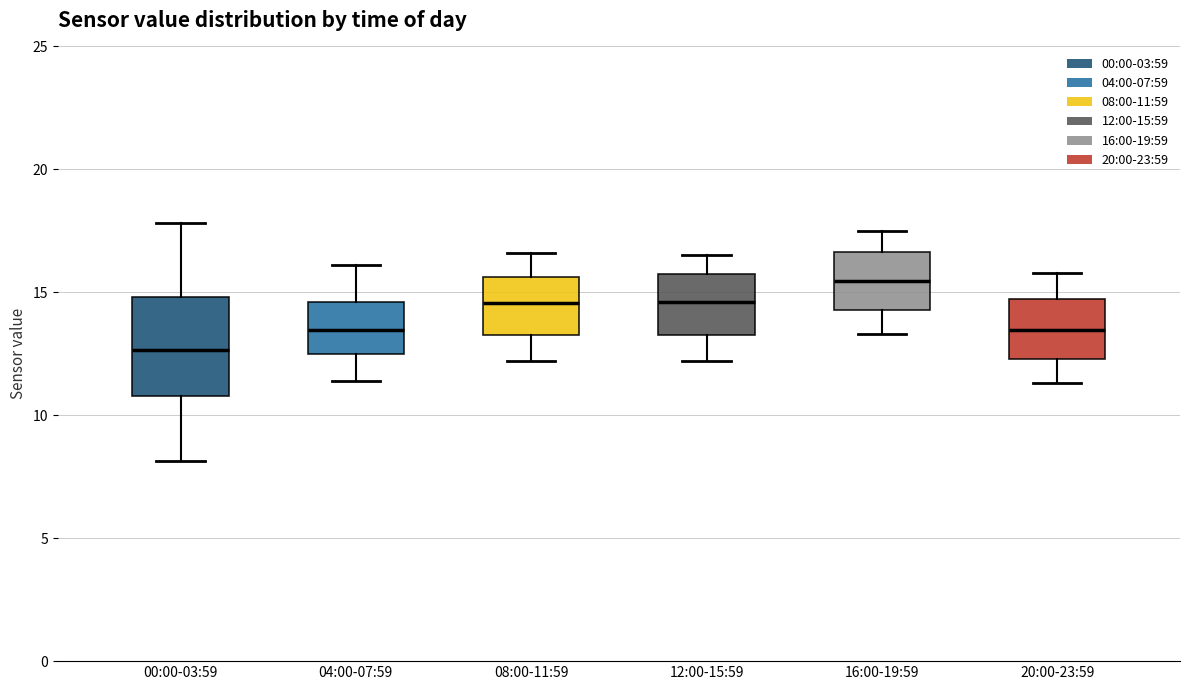

Where does the lower whisker of the box for 20:00-23:59 end on the y-axis? The values are not printed on the chart, so give them approximately, as read against the axis.

11.5